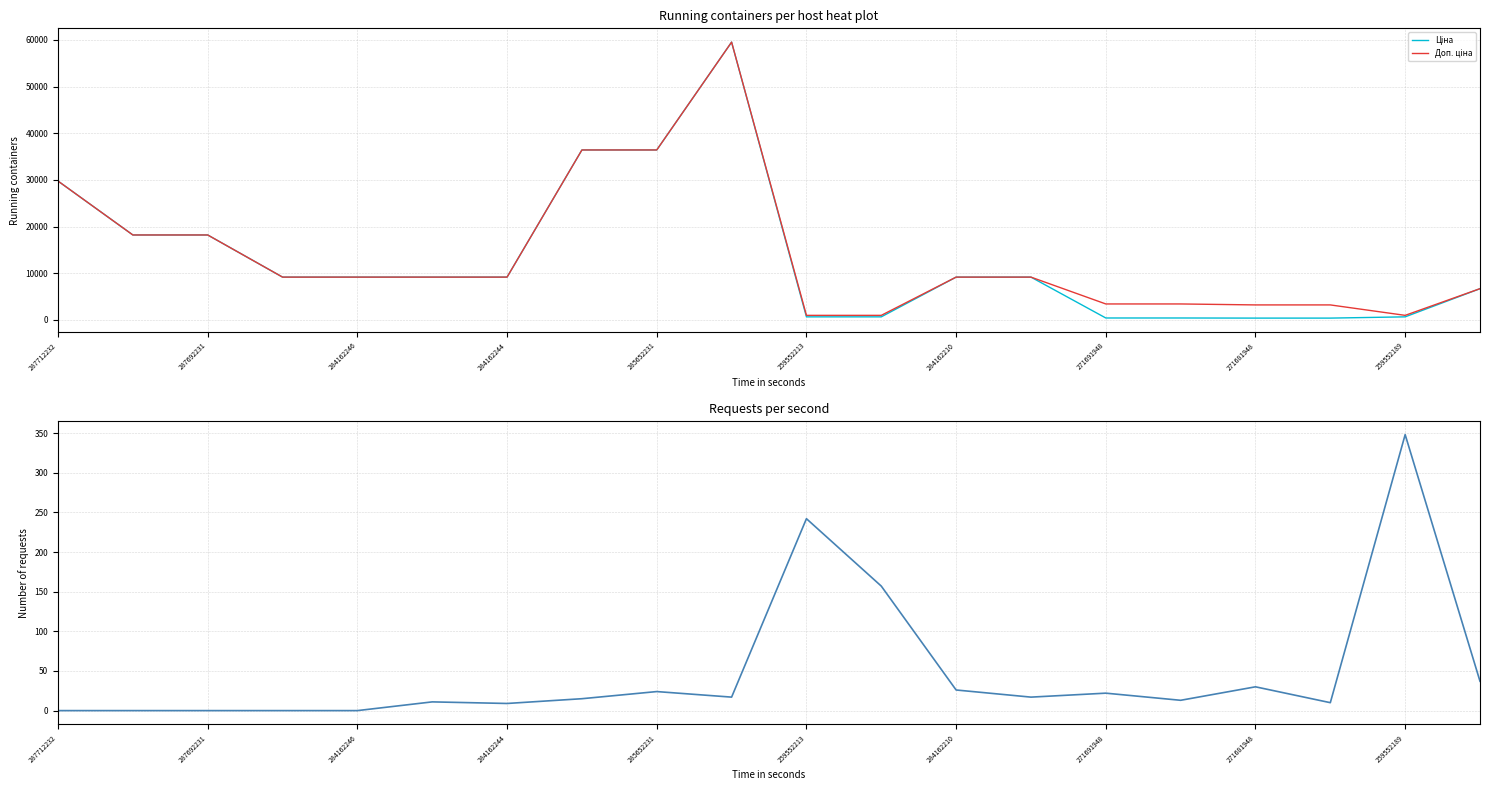

How many data points in Залишок are above 17?

8